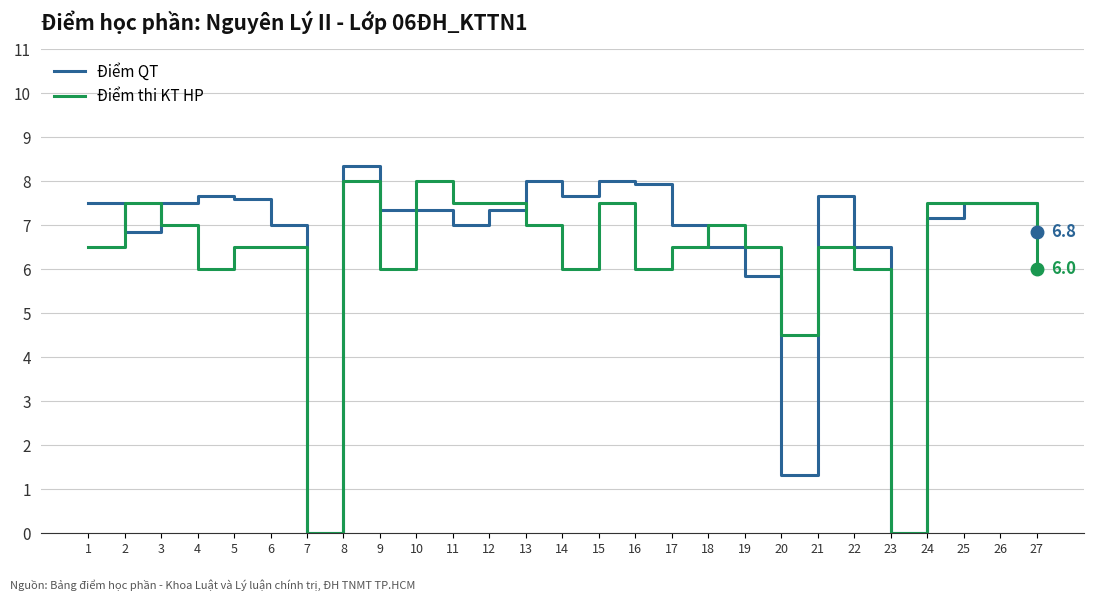

Reading left to right, transcribe all the data shown in this chart.

Điểm QT: 7.5	6.8	7.5	7.7	7.6	7.0	0.0	8.3	7.3	7.3	7.0	7.3	8.0	7.7	8.0	7.9	7.0	6.5	5.8	1.3	7.7	6.5	0.0	7.2	7.5	7.5	6.8
Điểm thi KT HP: 6.5	7.5	7.0	6.0	6.5	6.5	0.0	8.0	6.0	8.0	7.5	7.5	7.0	6.0	7.5	6.0	6.5	7.0	6.5	4.5	6.5	6.0	0.0	7.5	7.5	7.5	6.0